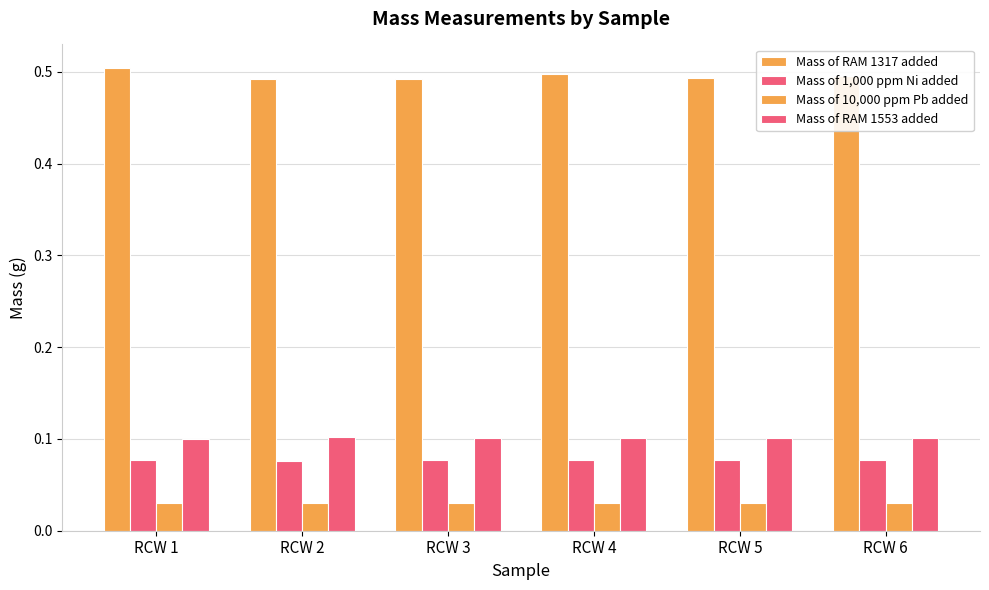

At which label does Mass of 1,000 ppm Ni added reach its peak?

RCW 6